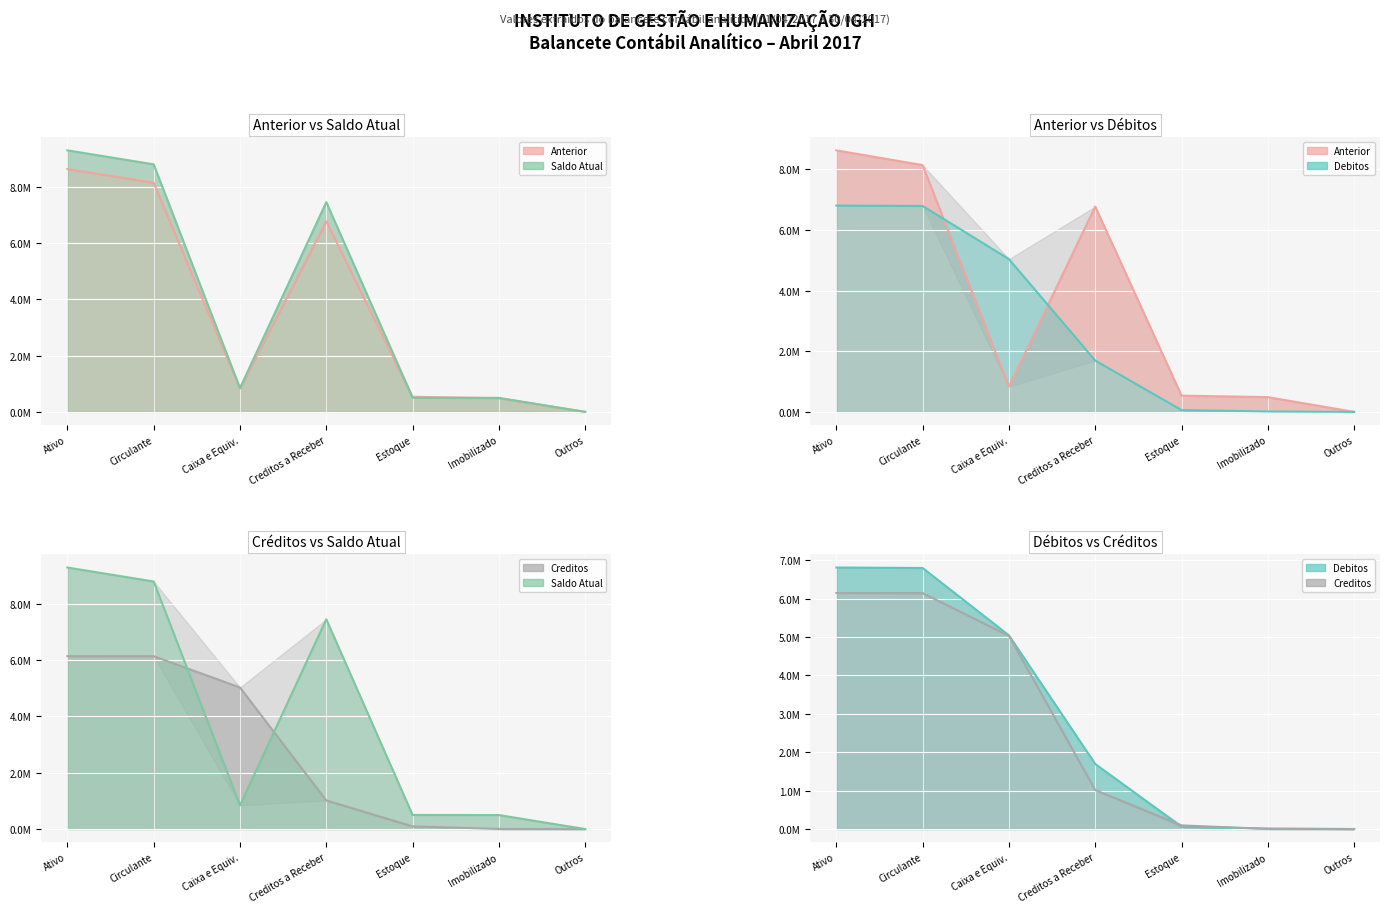

True or false: Debitos line and Anterior line intersect in this chart.

True